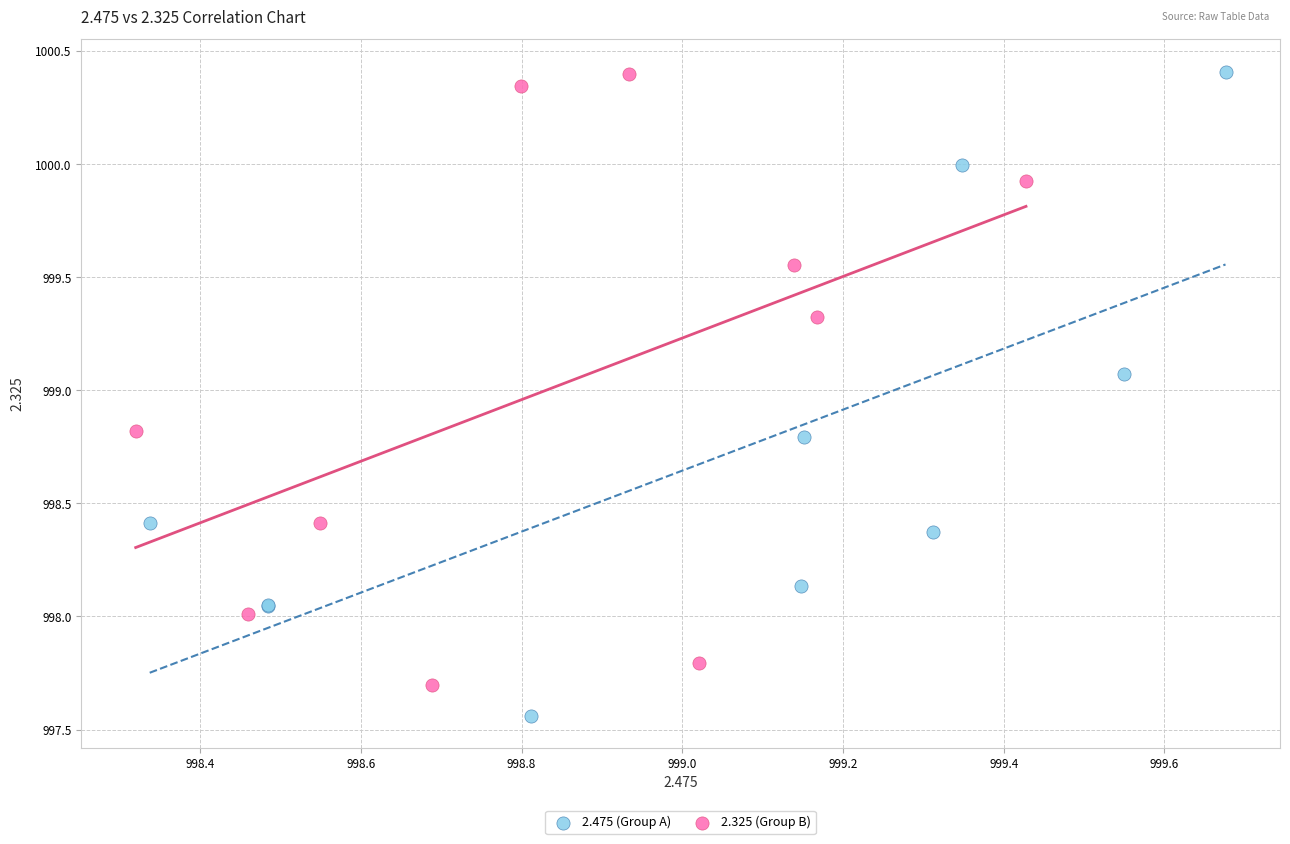

Which series reaches the minimum Y coordinate?

2.475 (Group A)